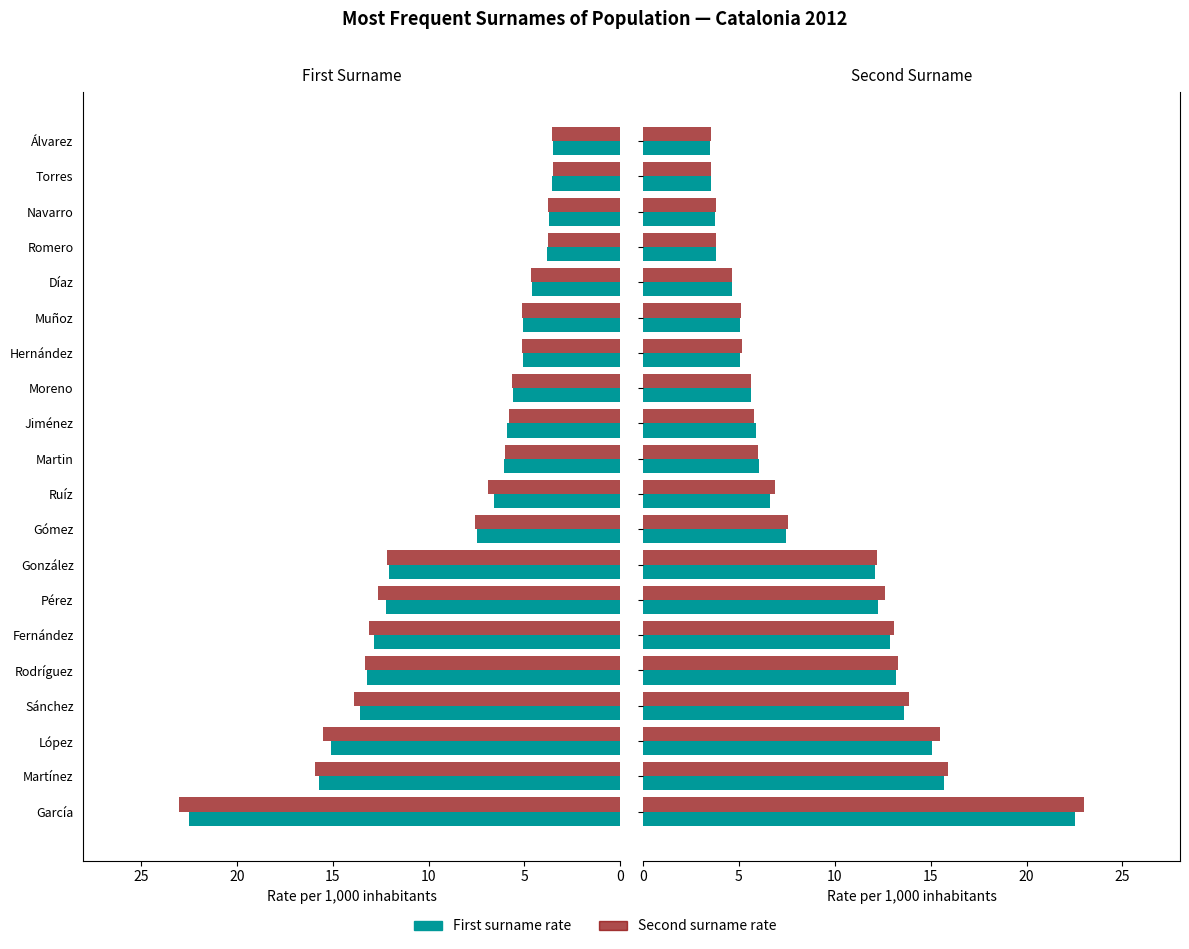

What is the sum of all Second surname rate values?

180.9